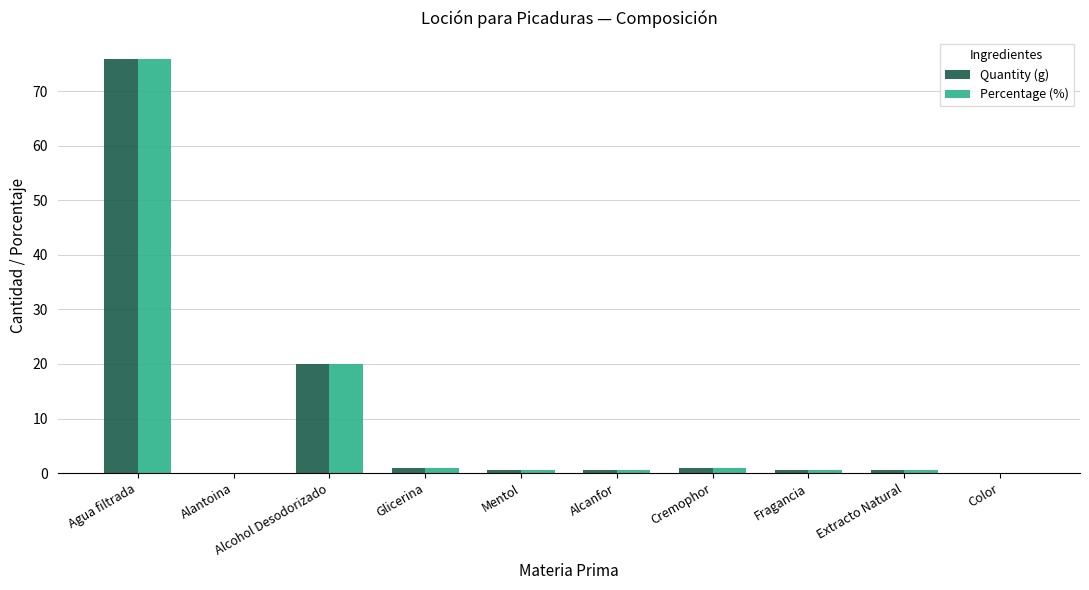

True or false: Percentage (%) has a value of 0.5 at Fragancia.

True